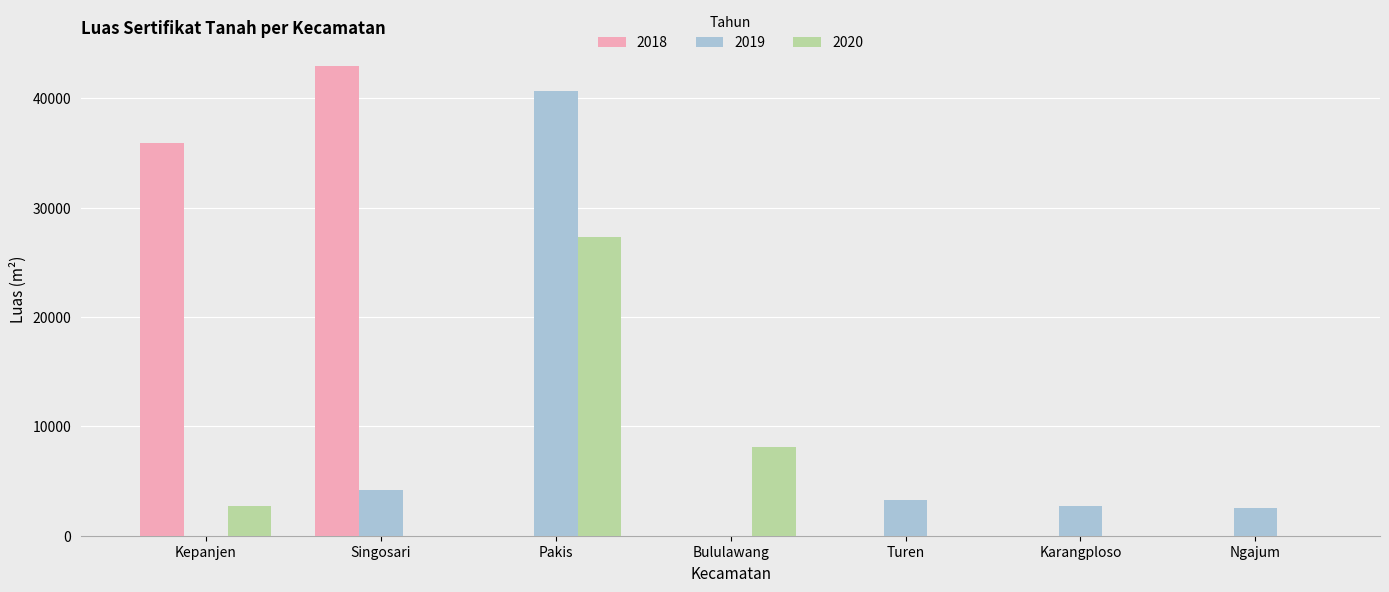

Where is 2018 nearest to the value 21493?

Kepanjen